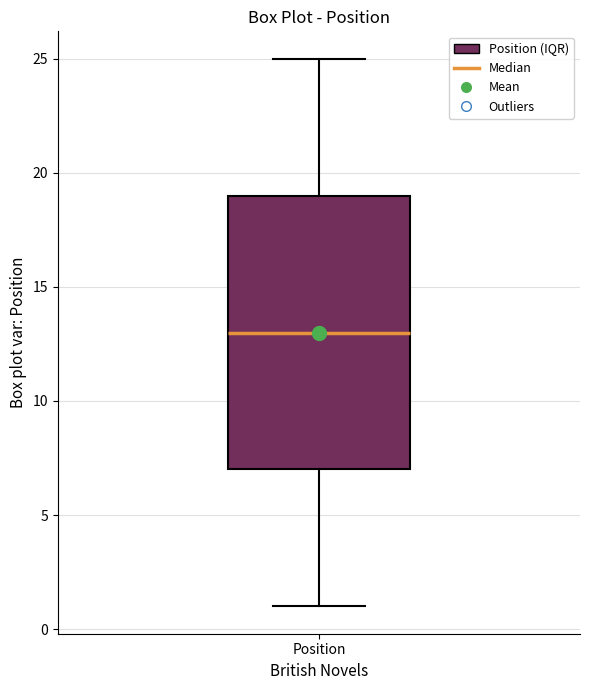

Transcribe this box plot: give where the median line is, the range the box spans, and where the two whiskers end, as read against the y-axis. The values are not printed on the chart, so give them approximately, as read against the axis.

median 13, box 7 to 19, whiskers 1 to 25